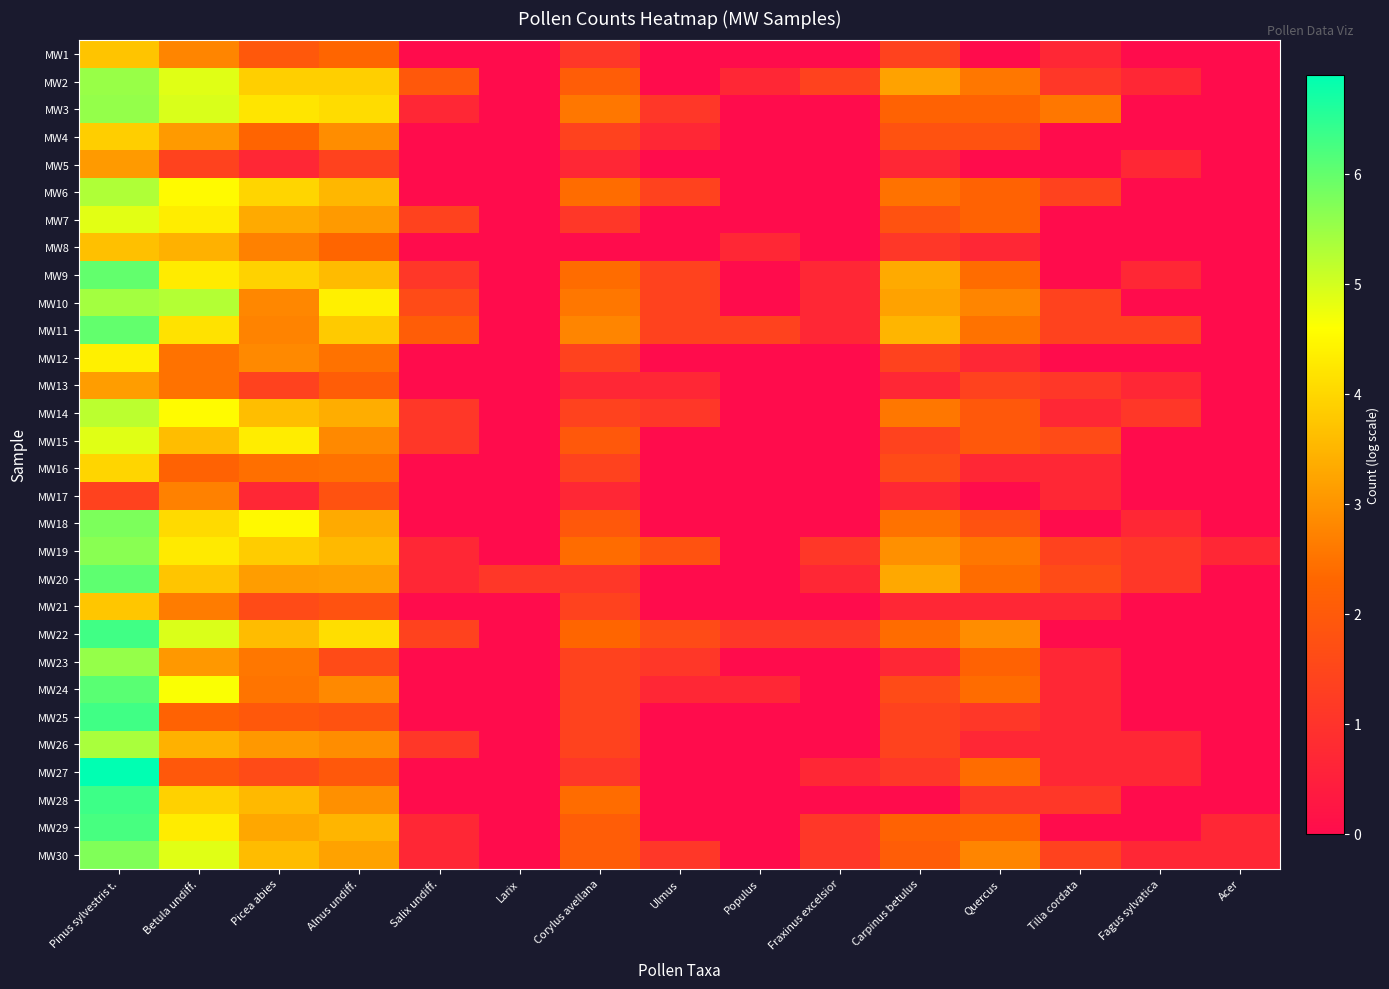

How many series are shown in this chart?

30